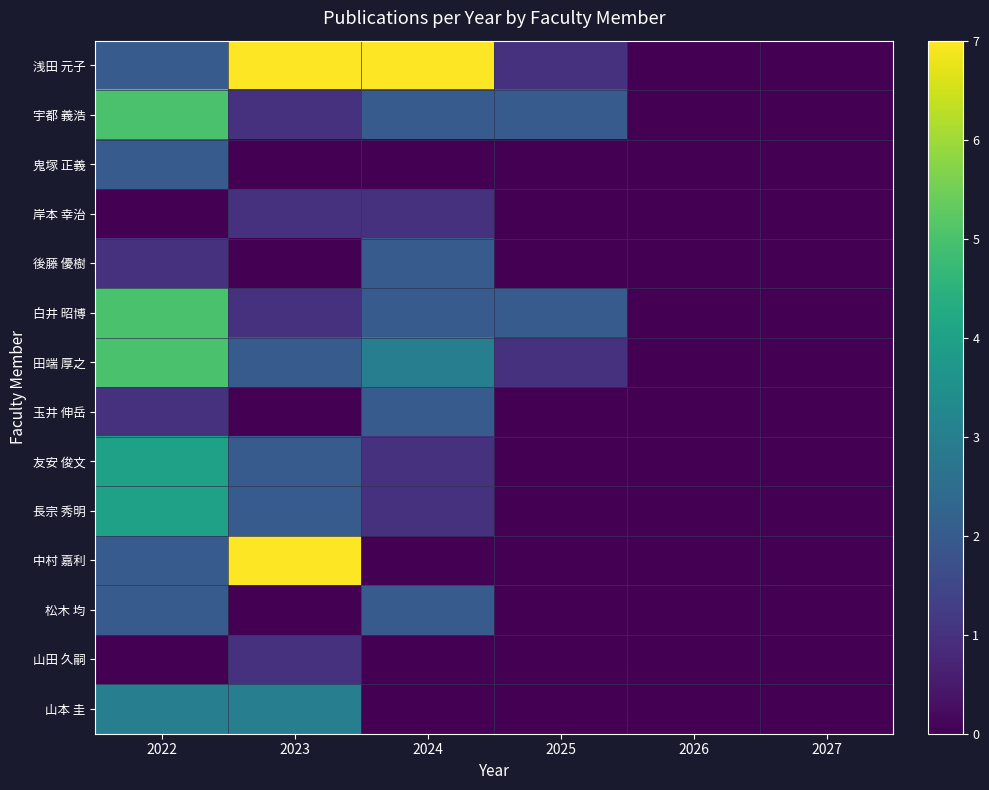

Count the number of categories in the chart.

6